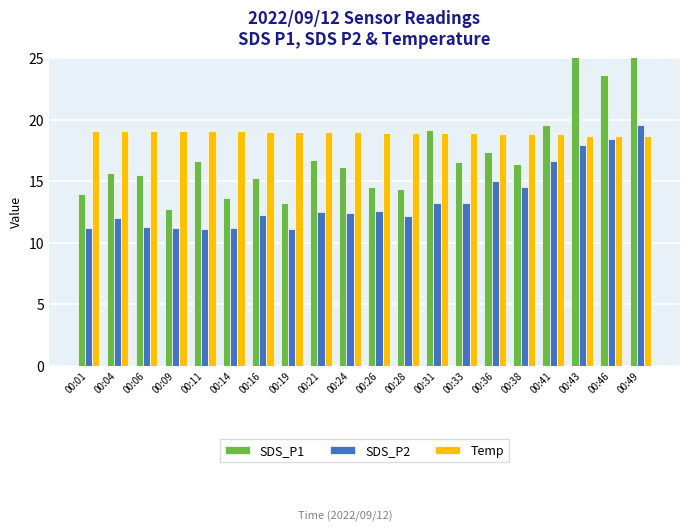

Reading left to right, extract all data points from this chart.

SDS_P1: 14.0	15.7	15.5	12.7	16.6	13.7	15.2	13.2	16.8	16.2	14.5	14.4	19.1	16.5	17.3	16.4	19.6	28.1	23.6	27.0
SDS_P2: 11.2	12.0	11.2	11.2	11.1	11.2	12.3	11.1	12.4	12.4	12.6	12.1	13.2	13.2	15.0	14.6	16.7	17.9	18.4	19.6
Temp: 19.1	19.1	19.1	19.1	19.1	19.1	19.0	19.0	19.0	19.0	18.9	18.9	18.9	18.9	18.8	18.8	18.8	18.7	18.7	18.7